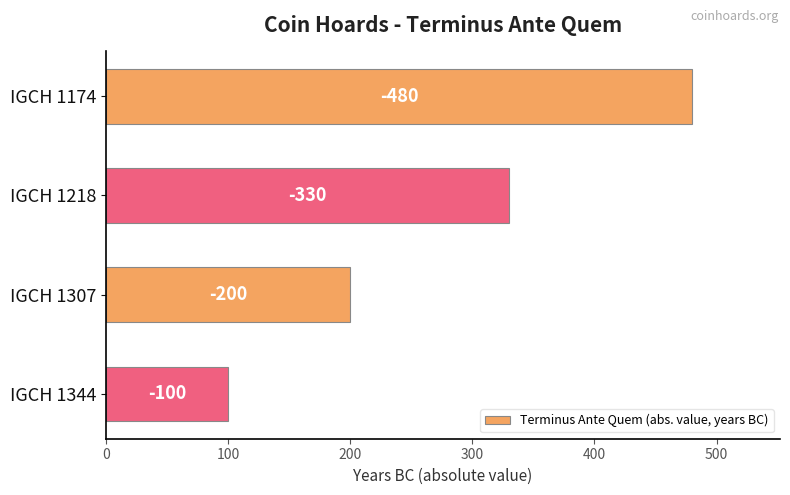

What is the average value?

278